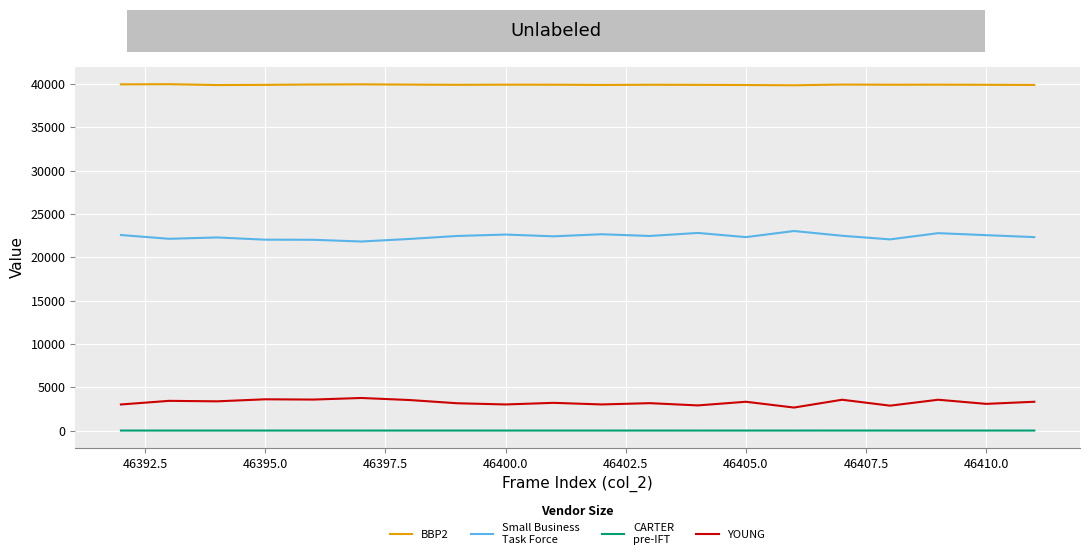

Does the chart display data point markers on the line(s)?

No